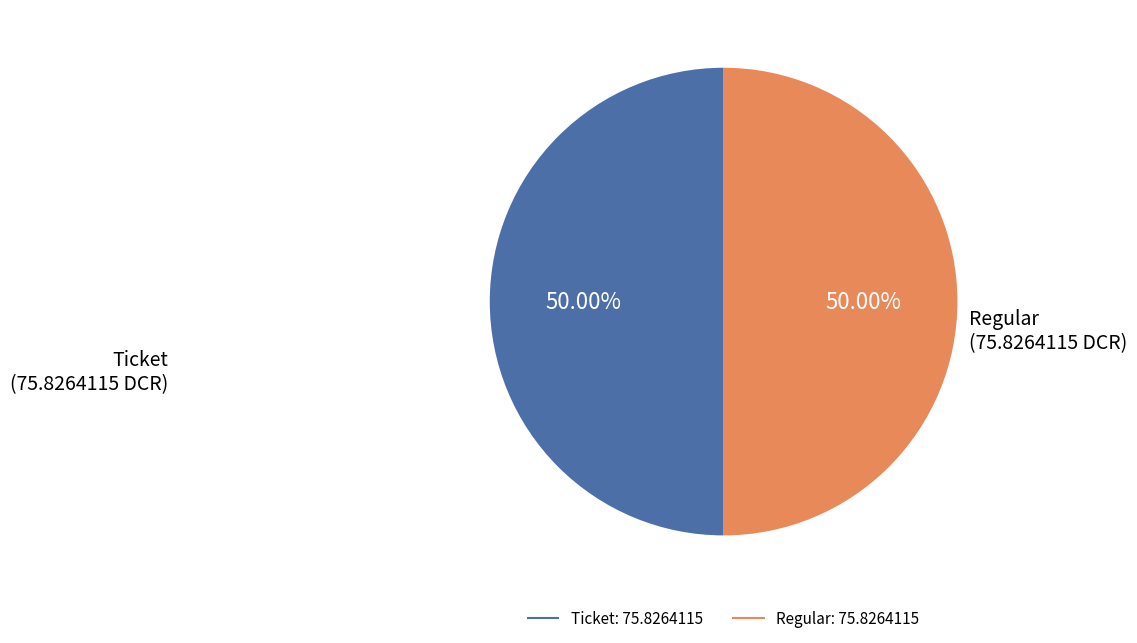

Is the sum of Regular and Ticket greater than half?

Yes